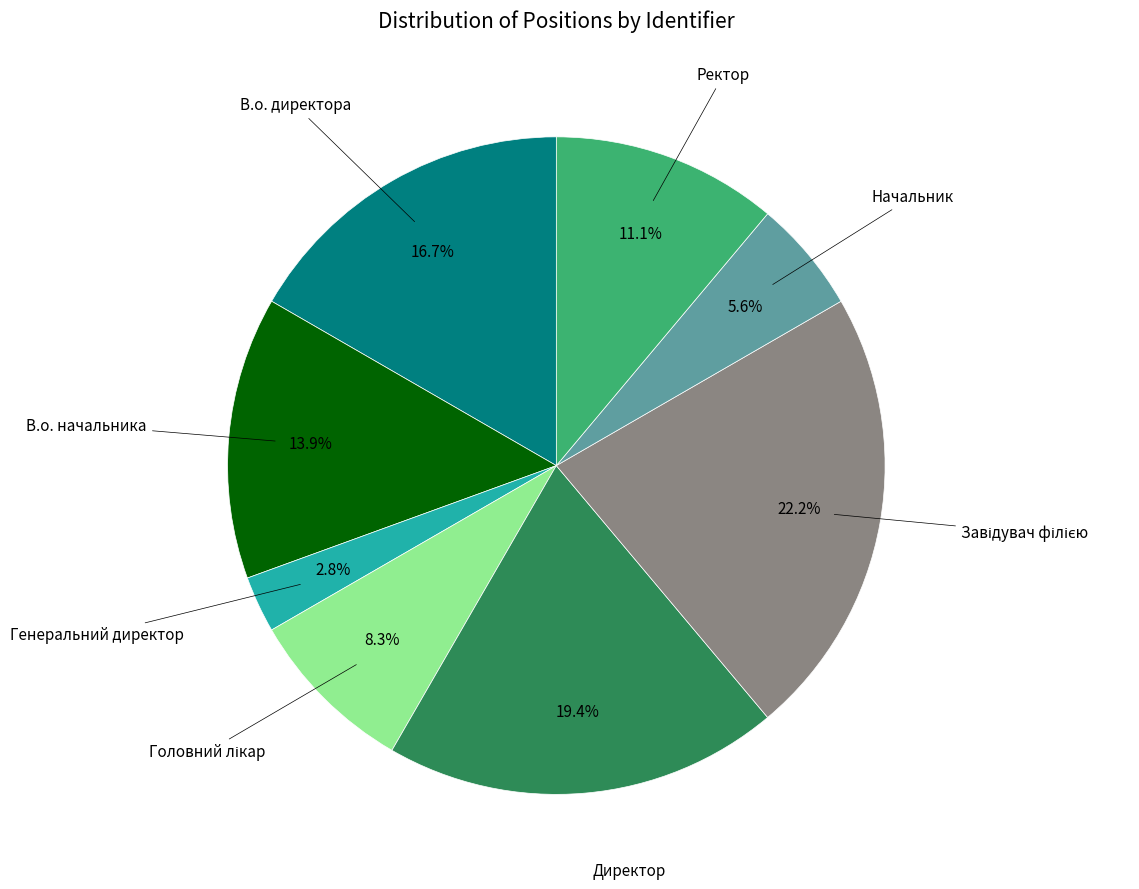

To the nearest percent, what is the average slice percentage?

12%